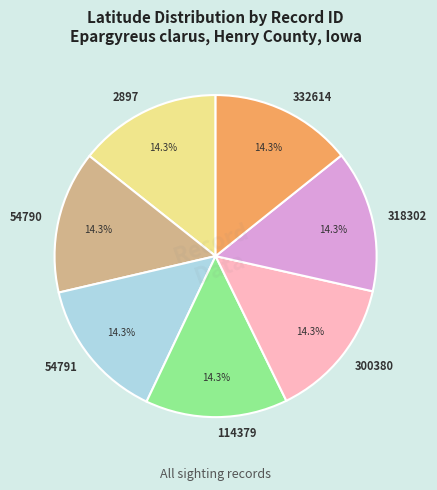

To the nearest percent, what percentage of the pie is 300380?

14%